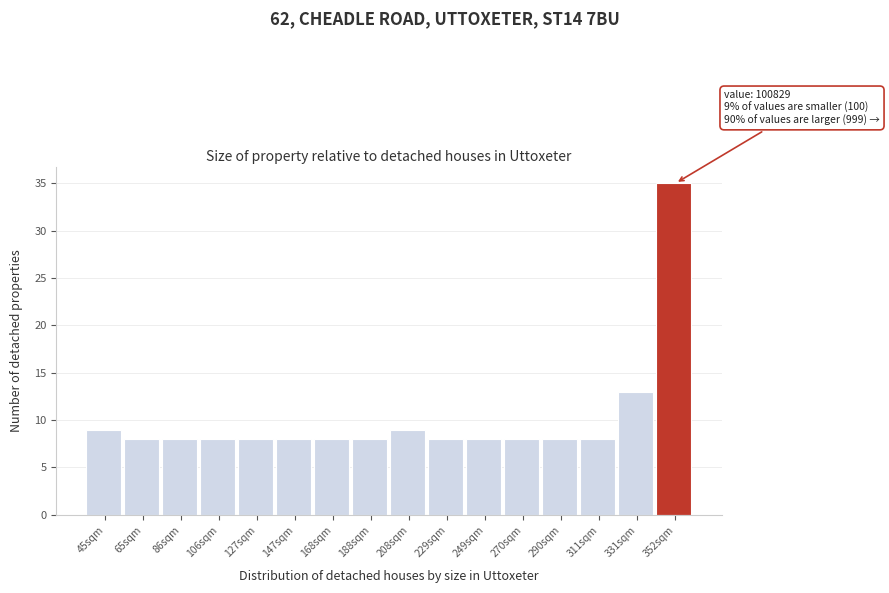

Reading left to right, extract all data points from this chart.

45sqm=9	65sqm=8	86sqm=8	106sqm=8	127sqm=8	147sqm=8	168sqm=8	188sqm=8	208sqm=9	229sqm=8	249sqm=8	270sqm=8	290sqm=8	311sqm=8	331sqm=13	352sqm=35